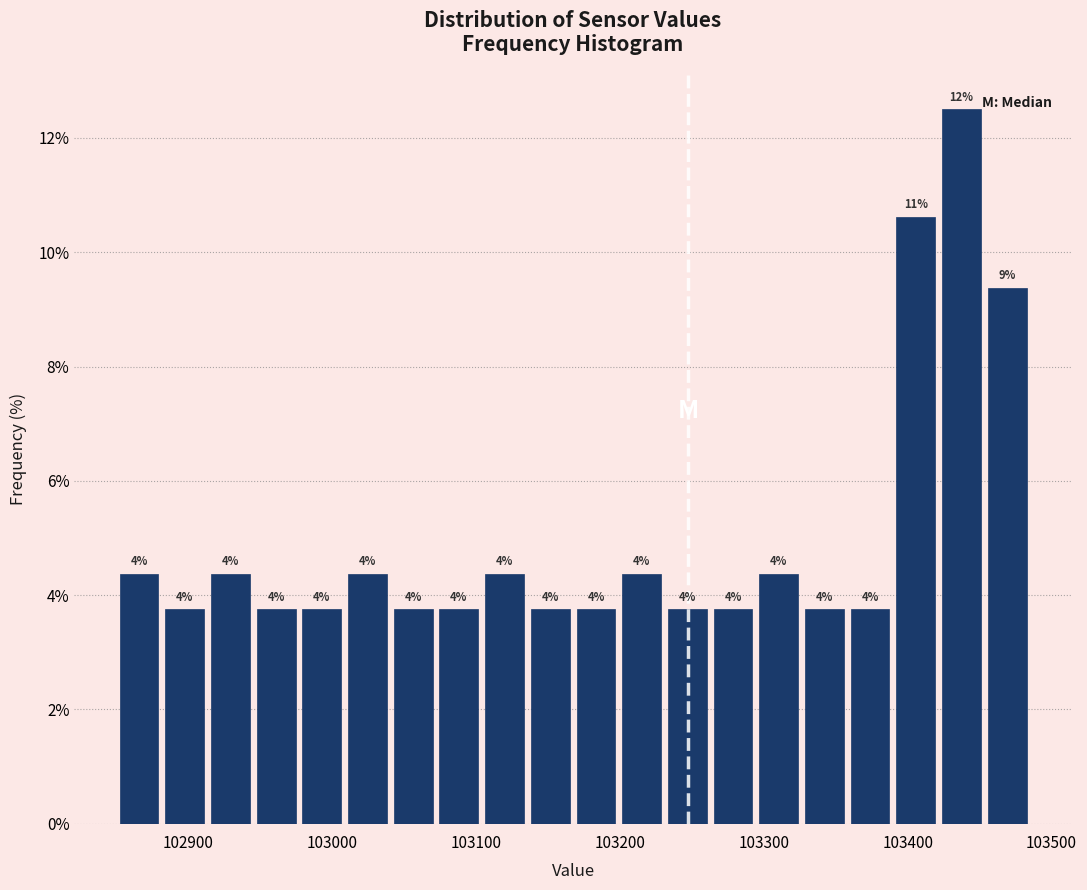

Around what value on the x-axis is the tallest bar? Give the approximate position of its centre, as read against the axis.

103440